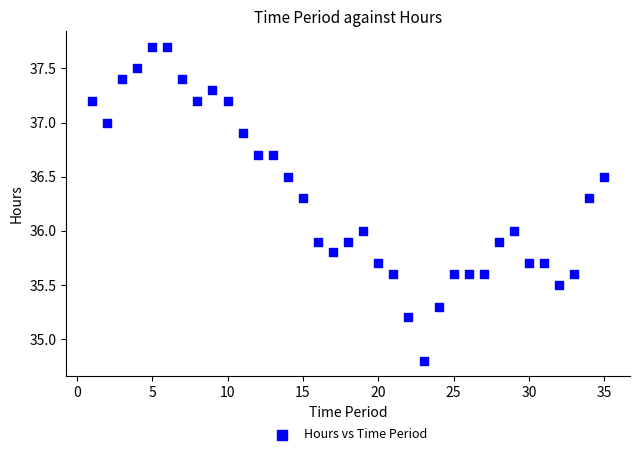

What is the range of Y values (max minus min)?

2.9